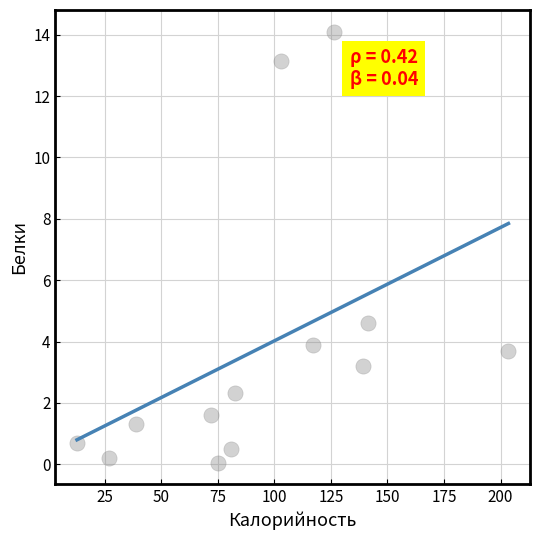

What Y value in the scatter plot is closest to 7?

4.6